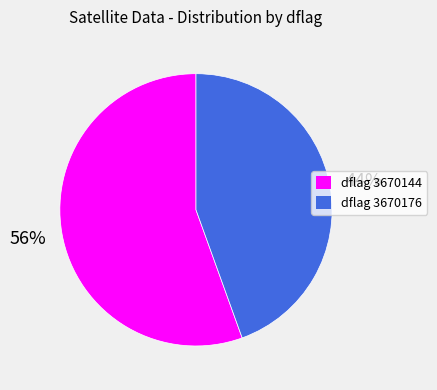

To the nearest percent, what is the average slice percentage?

50%